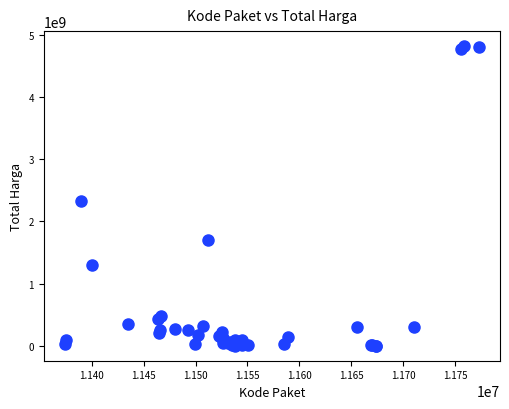

What Y value in the scatter plot is closest to 2409653309?

2332200000